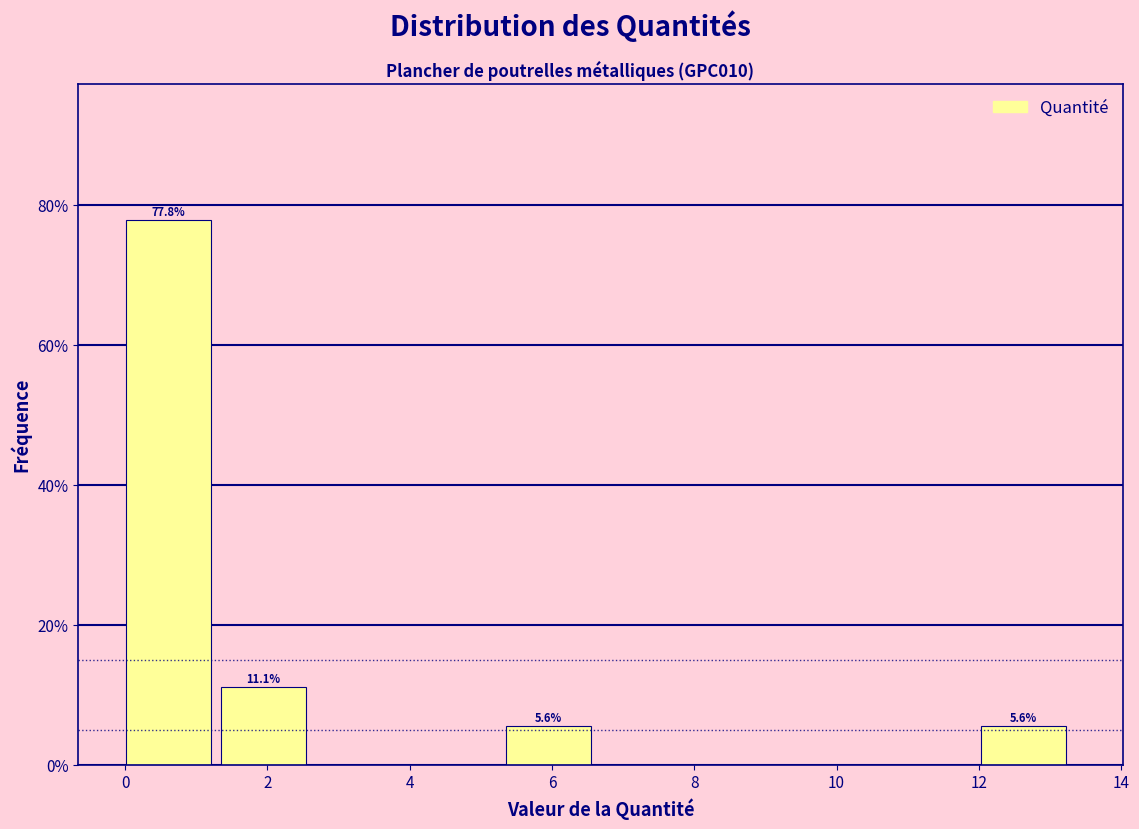

Which range on the x-axis has the tallest bar?

0.0 to 1.4